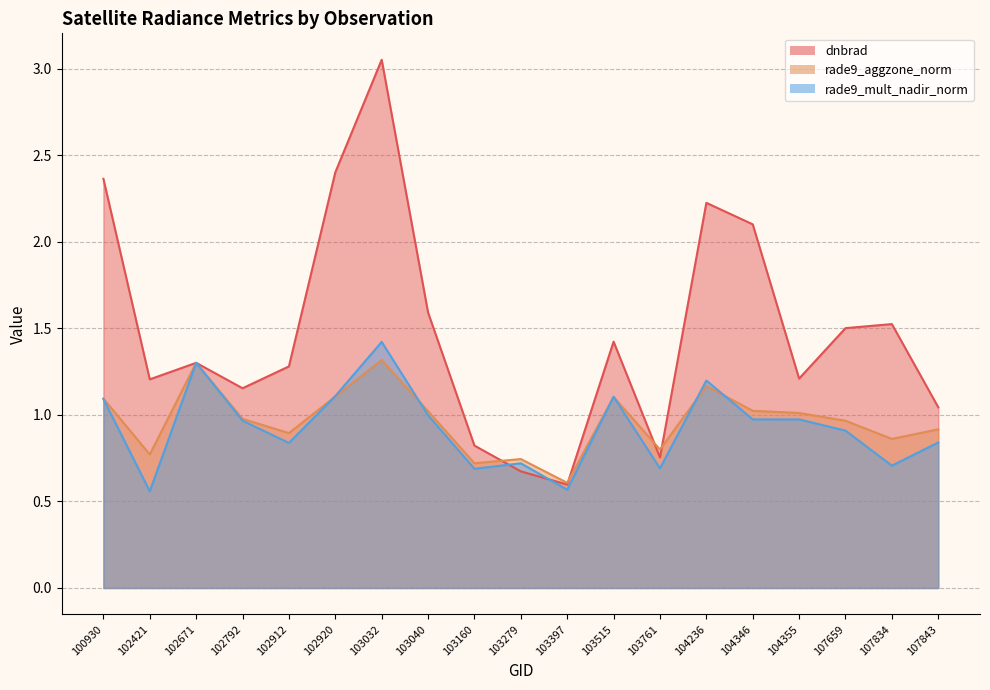

Between which two adjacent categories do rade9_mult_nadir_norm and rade9_aggzone_norm first intersect?

102912 and 102920